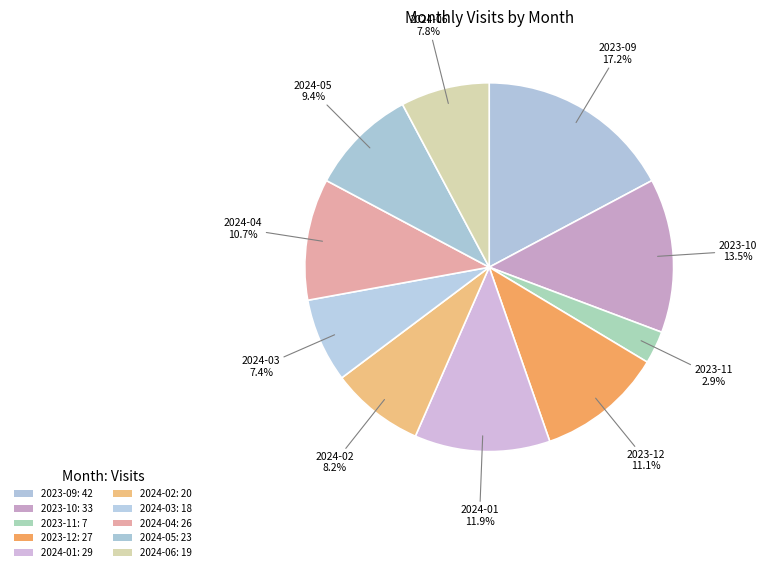

Do 2024-05 and 2024-03 together represent more than half of the pie?

No